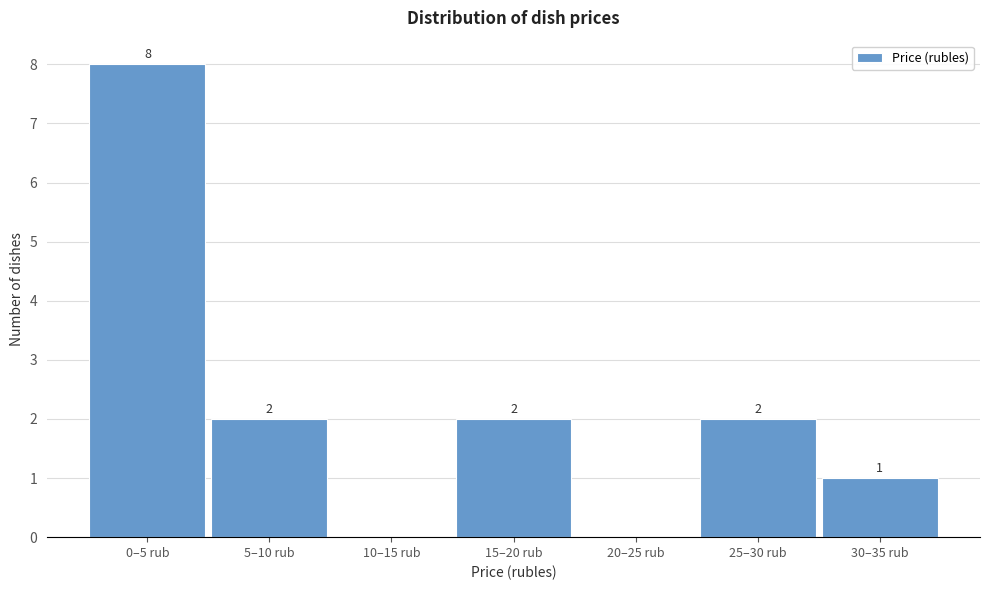

Reading left to right, list all the values displayed in this chart.

0–5 rub=8	5–10 rub=2	10–15 rub=0	15–20 rub=2	20–25 rub=0	25–30 rub=2	30–35 rub=1